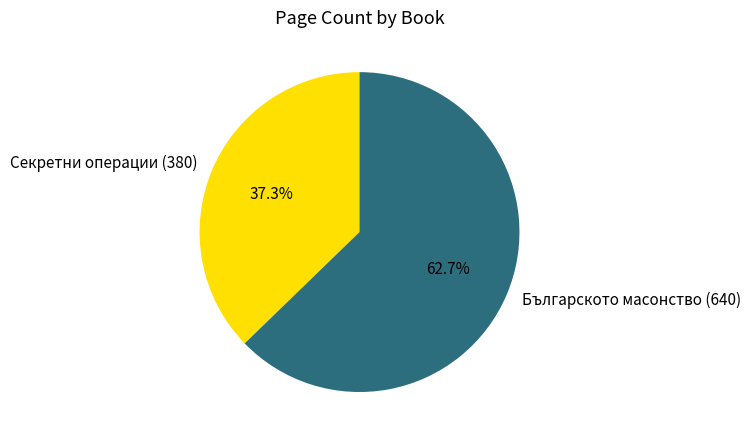

What is the smallest slice in the pie chart?

Секретни операции (380)